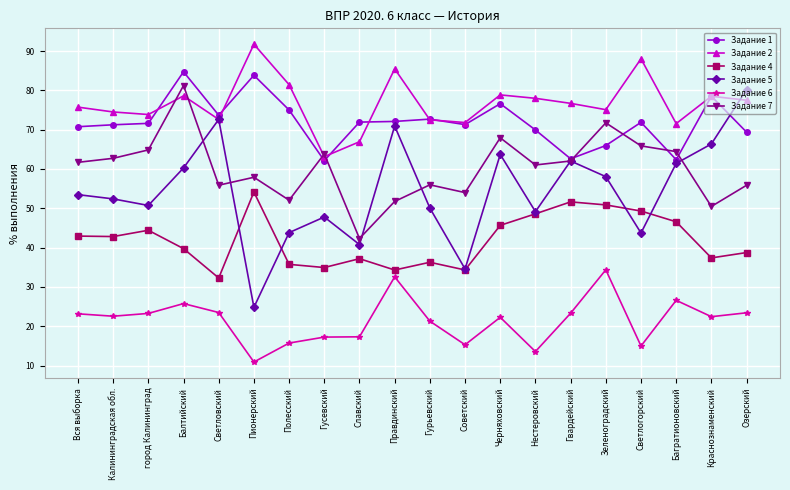

Is it true that Задание 5 equals 53.5 at Вся выборка?

True